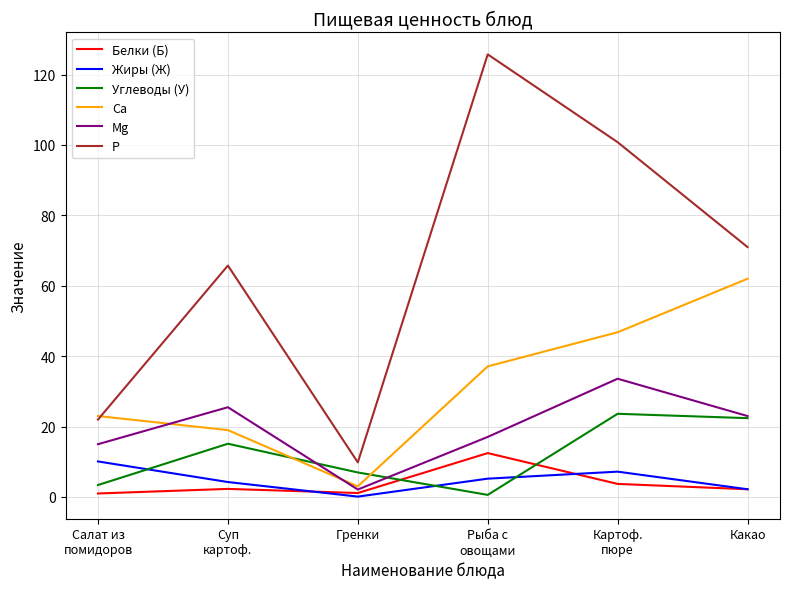

What position from the right is Суп
картоф.?

5